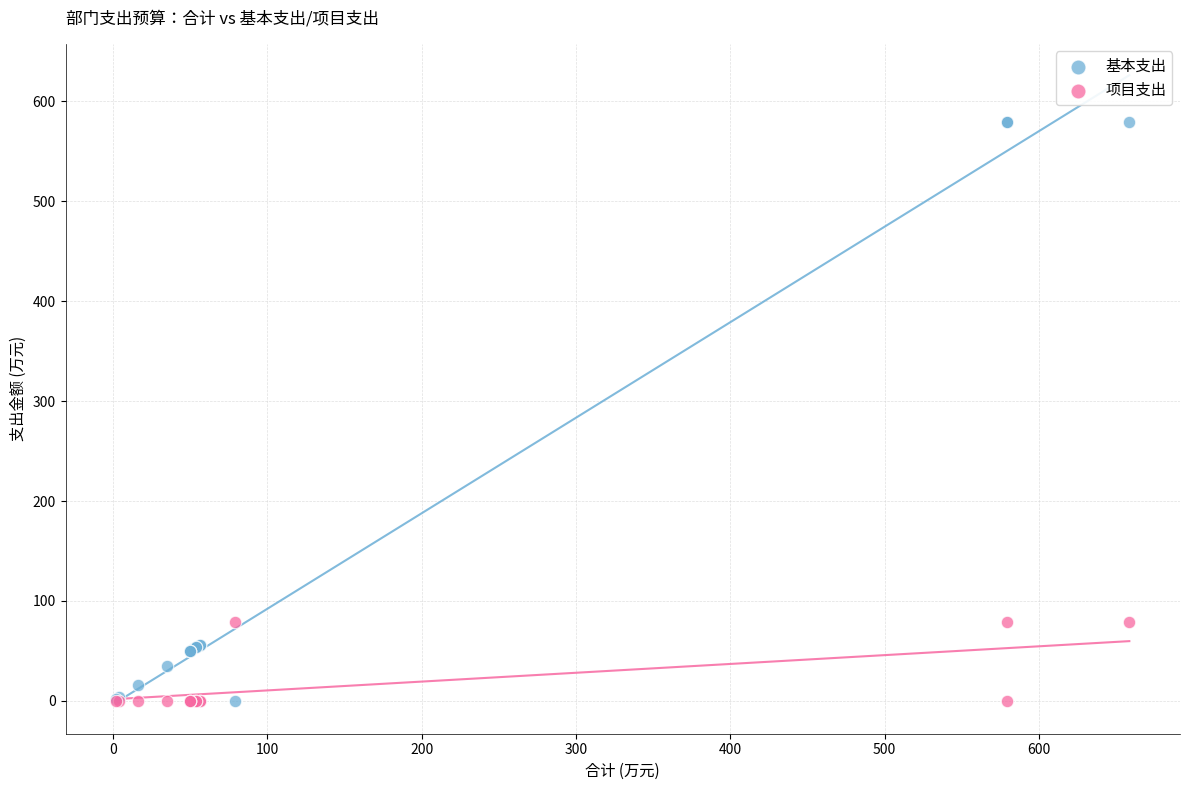

What is the X range (max minus min) for the scatter plot?

656.6